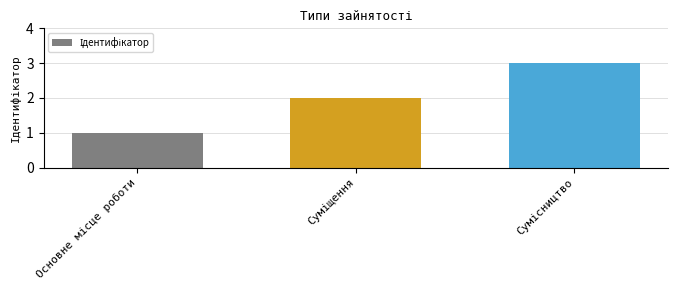

What is the maximum value shown in the chart?

3